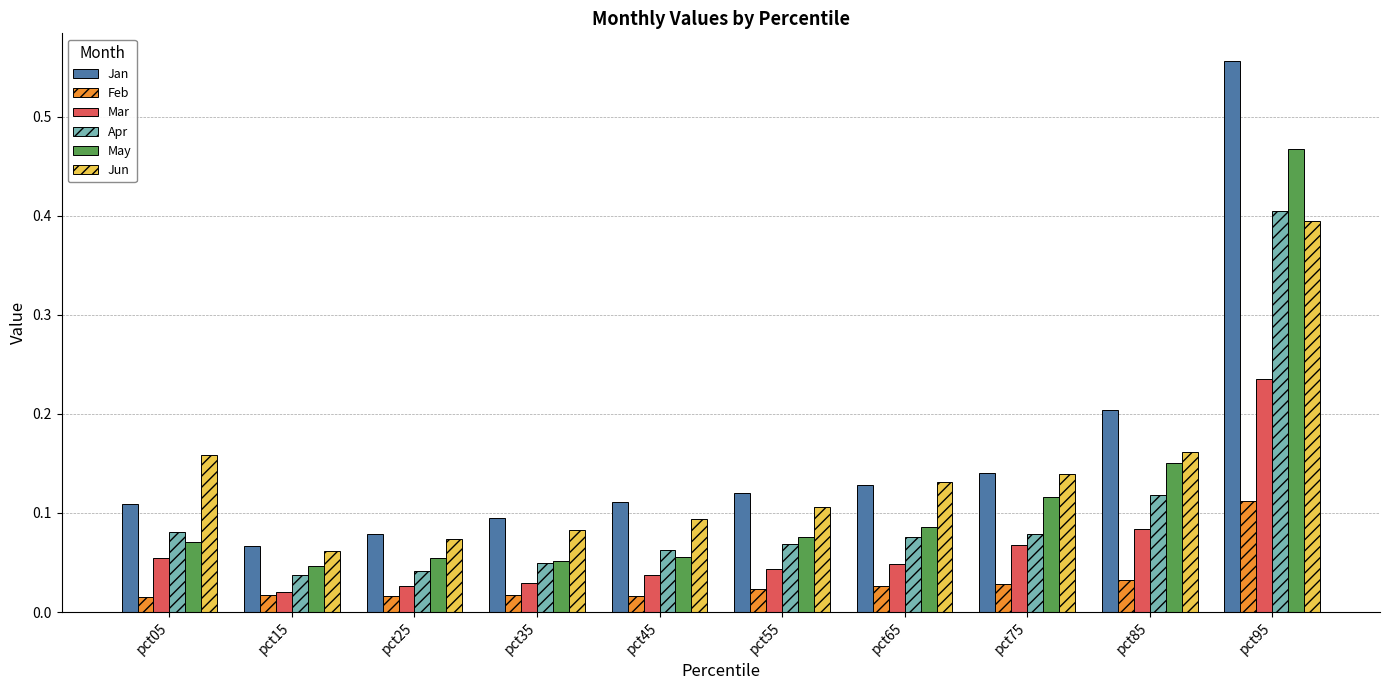

Is it true that Jan equals 0.2 at pct45?

False